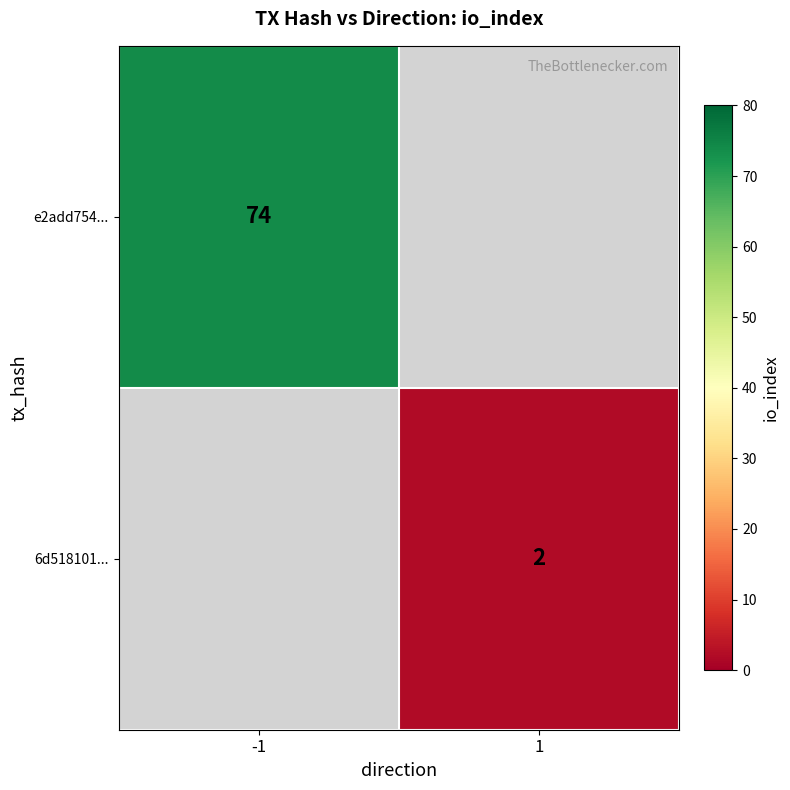

True or false: e2add754... has a value of 74 at -1.

True